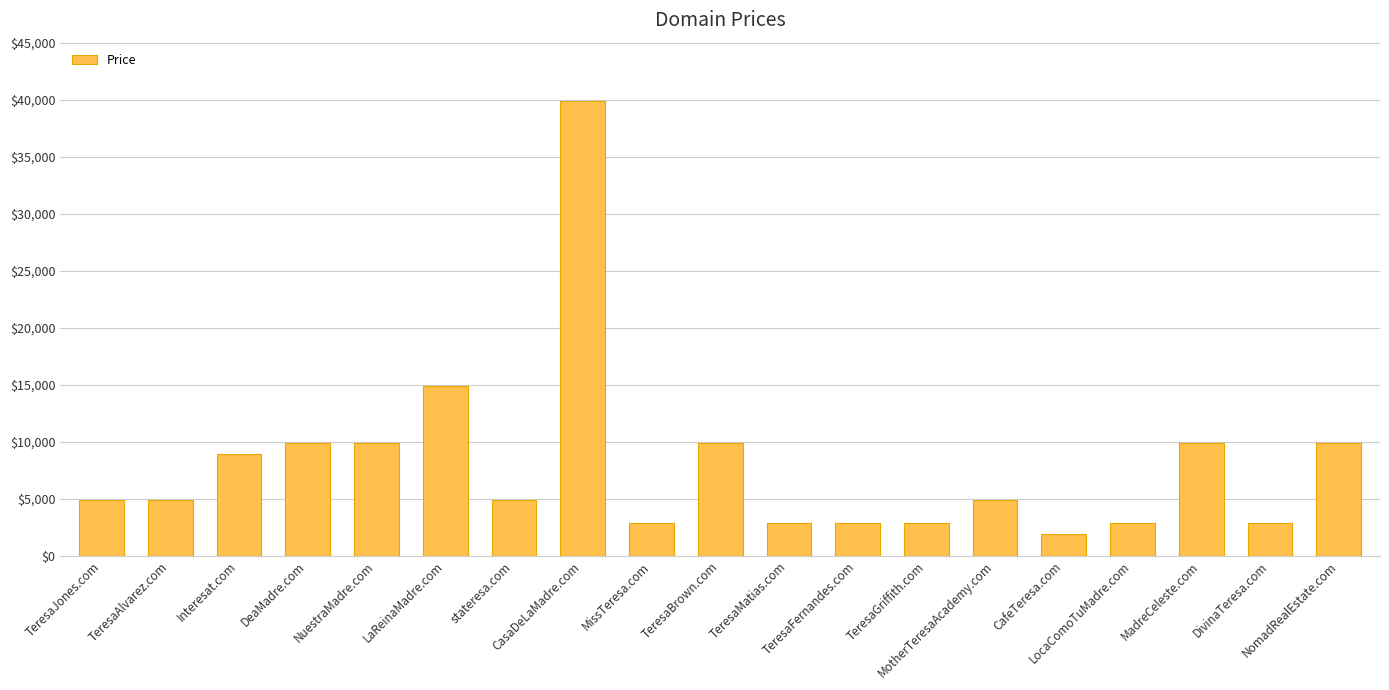

What is the difference between the maximum and minimum values?

38000